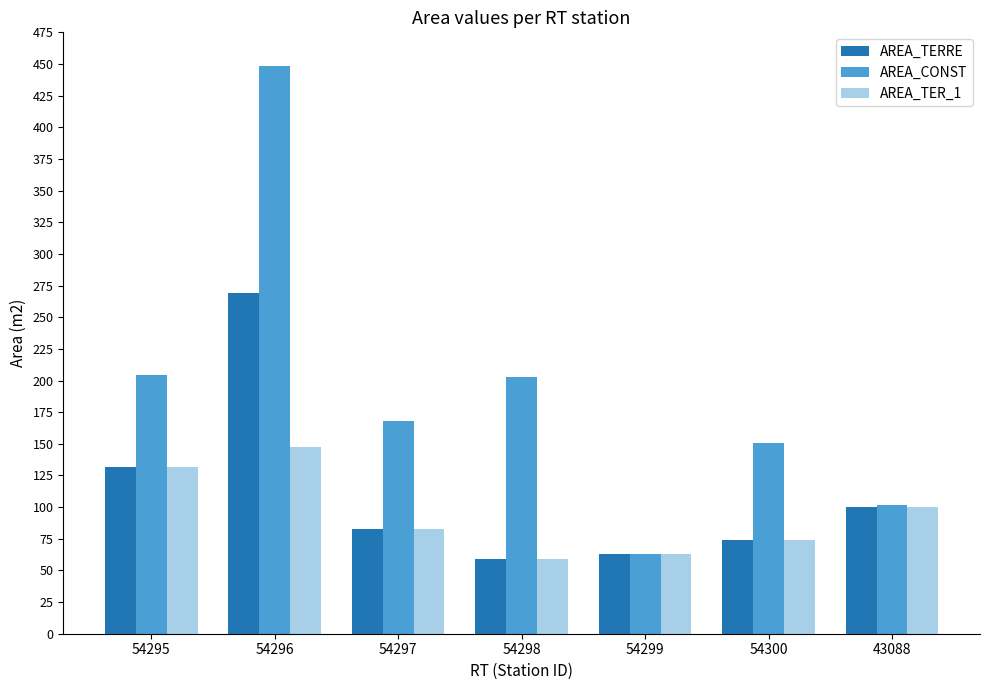

Rank the series by their average value, from lowest to highest.

AREA_TER_1, AREA_TERRE, AREA_CONST